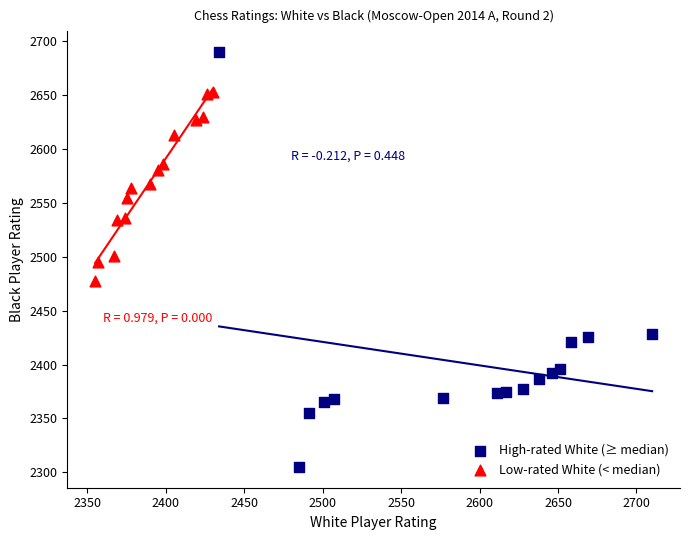

Which series contains the lowest Y value?

High-rated White (≥ median)